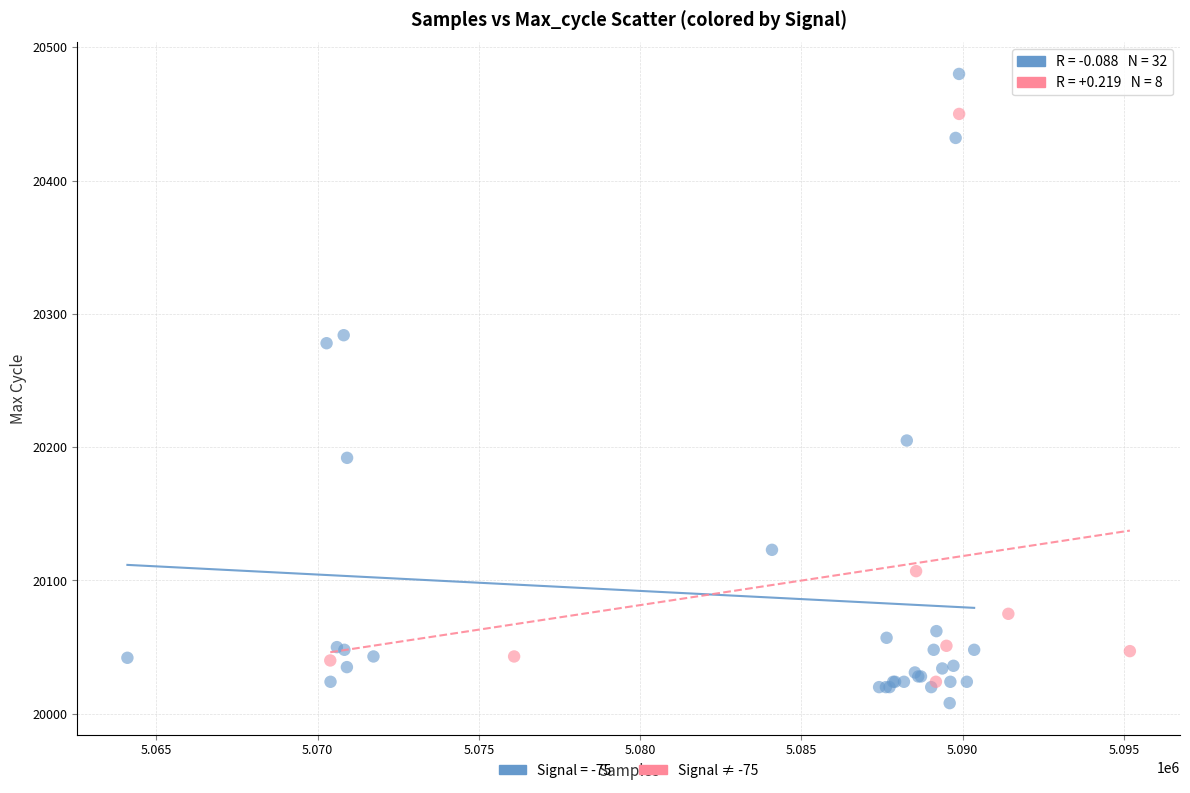

Which series has the largest Y range (max minus min)?

Signal = -75